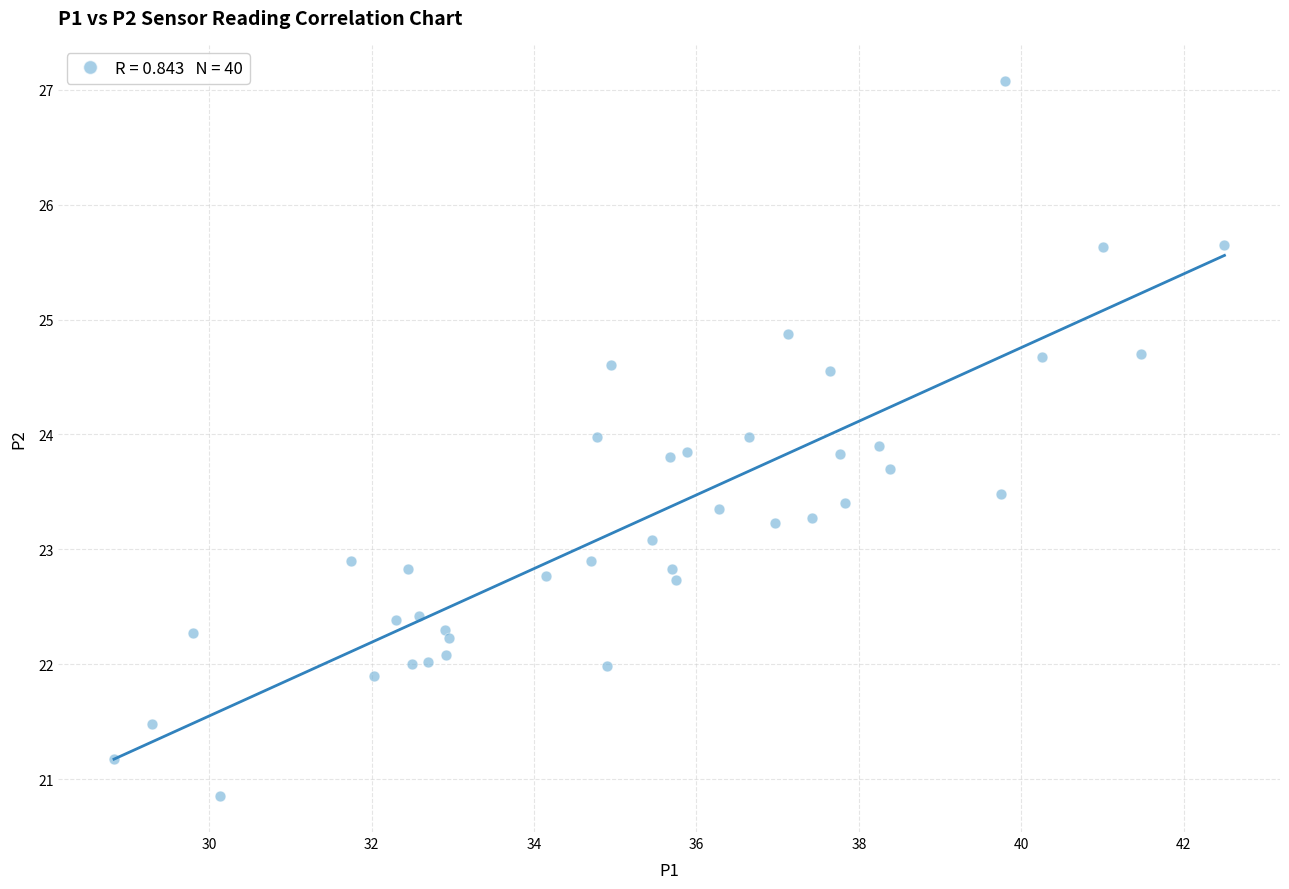

What is the range of X values (max minus min)?

13.7